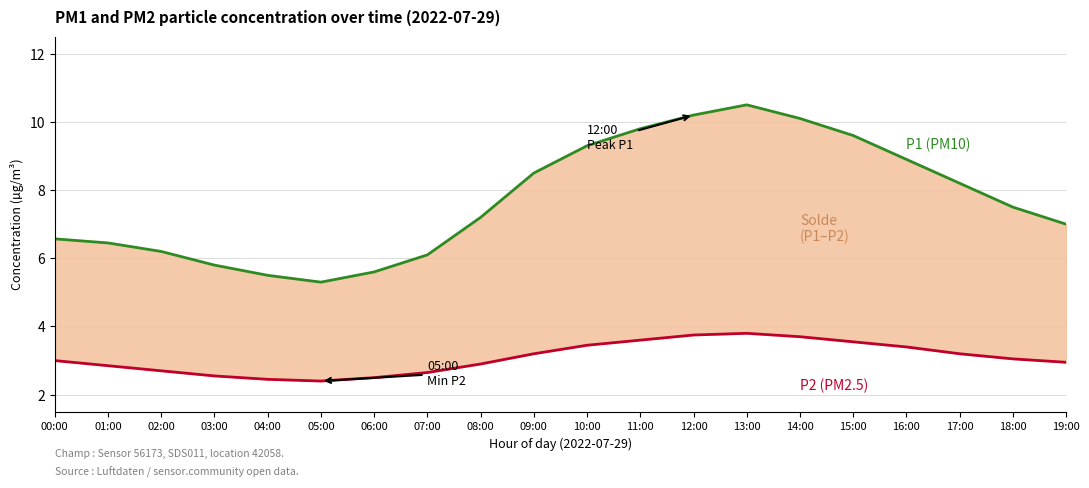

Which series has the largest total across all categories?

P1 (PM10)